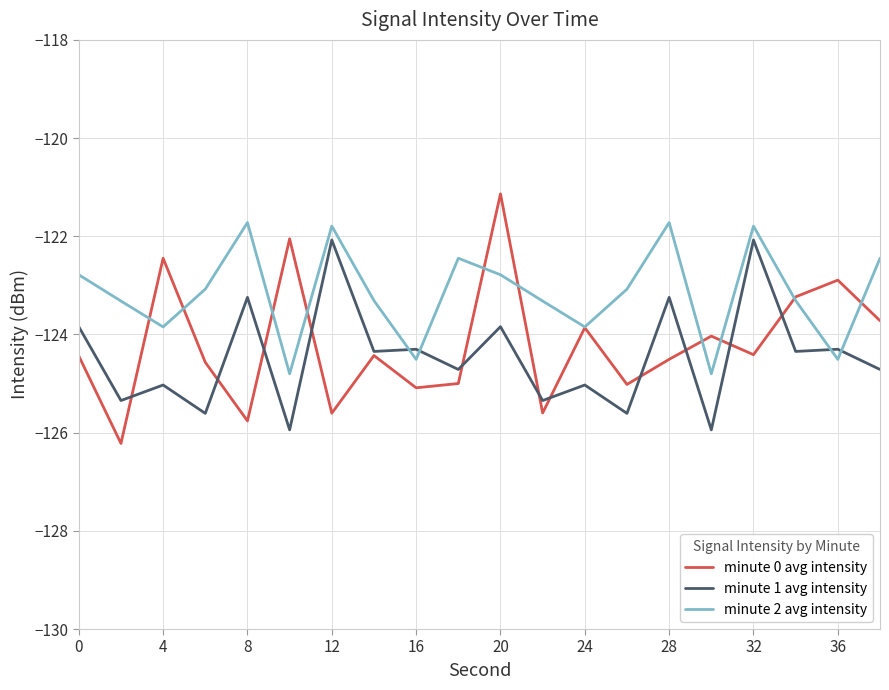

Count the number of categories in the chart.

20